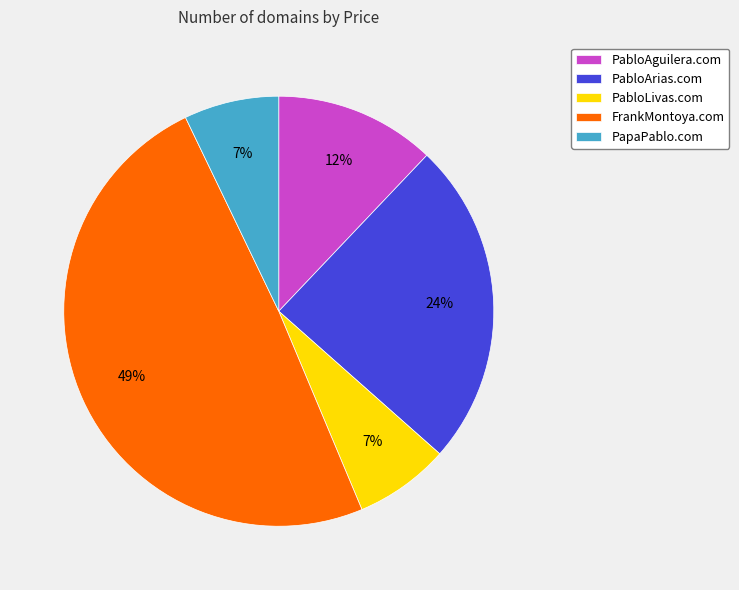

Does PabloArias.com represent more than half of the total?

No